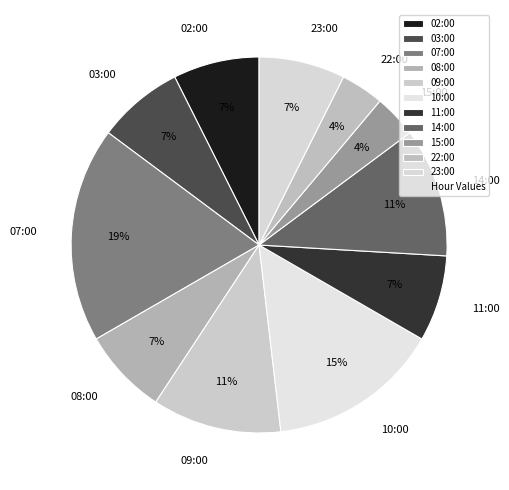

Combined, do 15:00 and 22:00 account for over 50%?

No